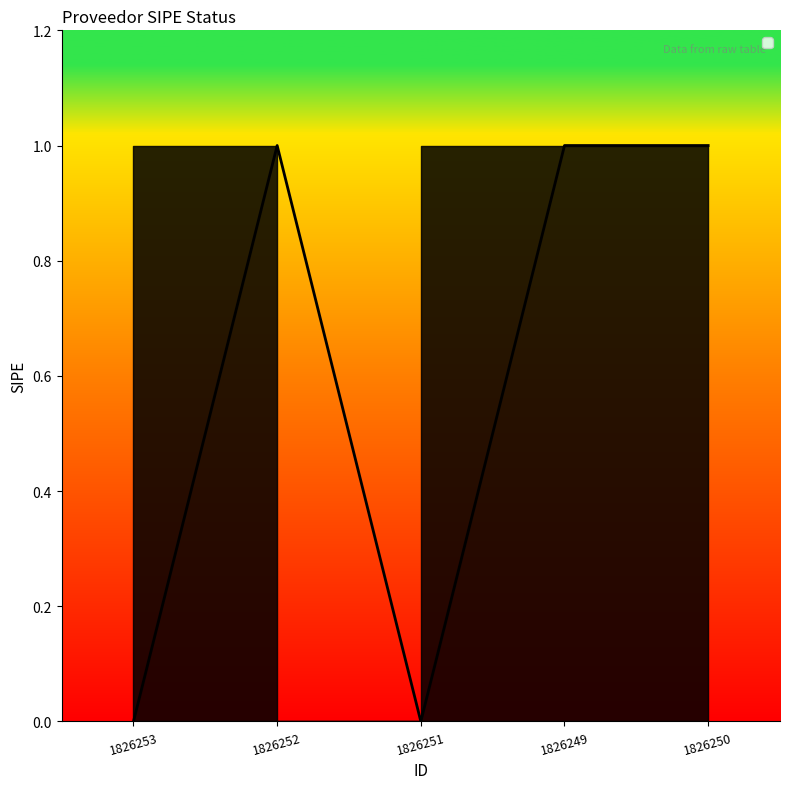

At which category does the chart reach its peak across all series?

1826252